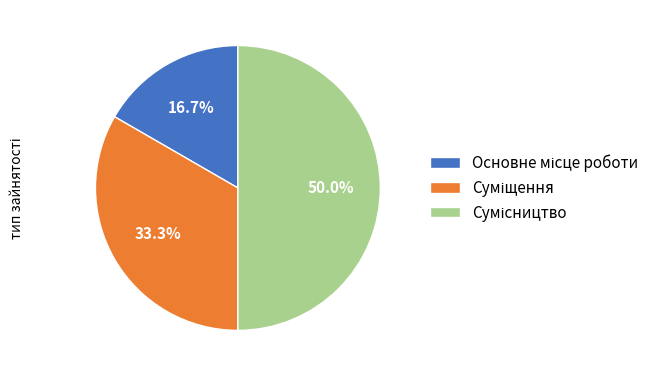

Is Основне місце роботи the majority of the pie?

No